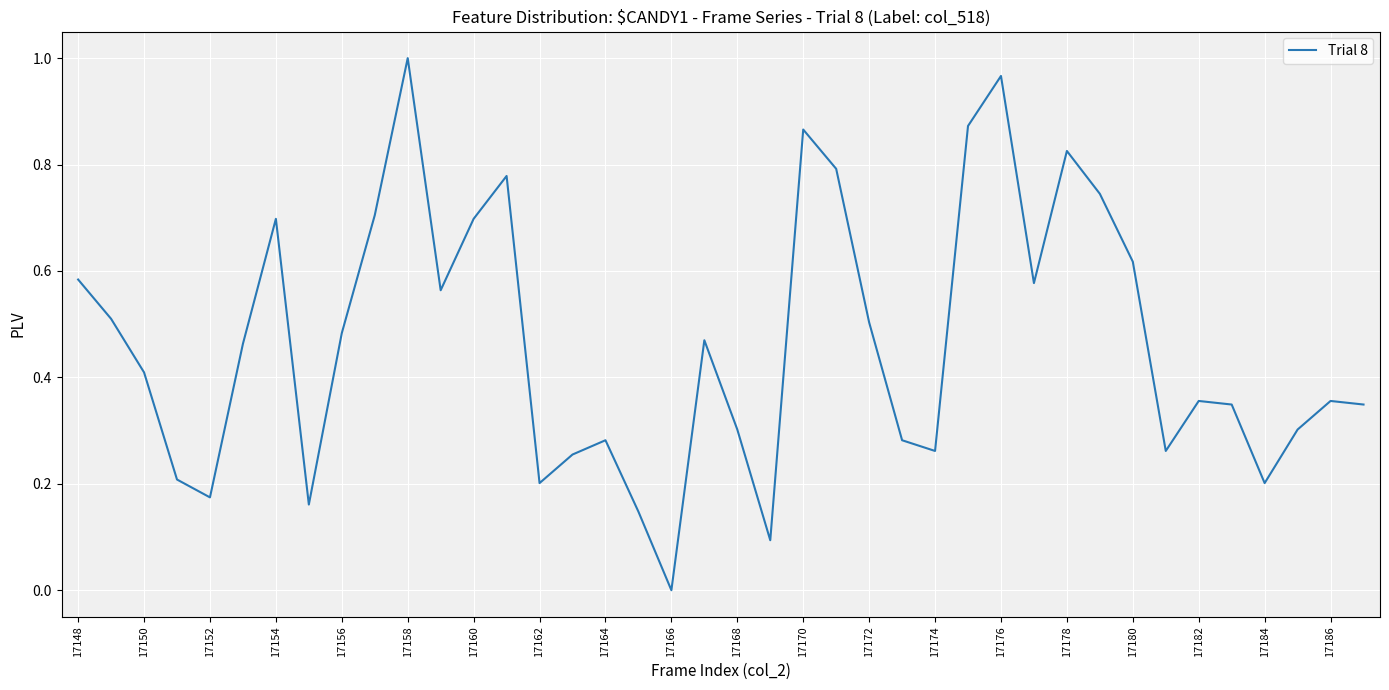

How many lines are shown in the chart?

1